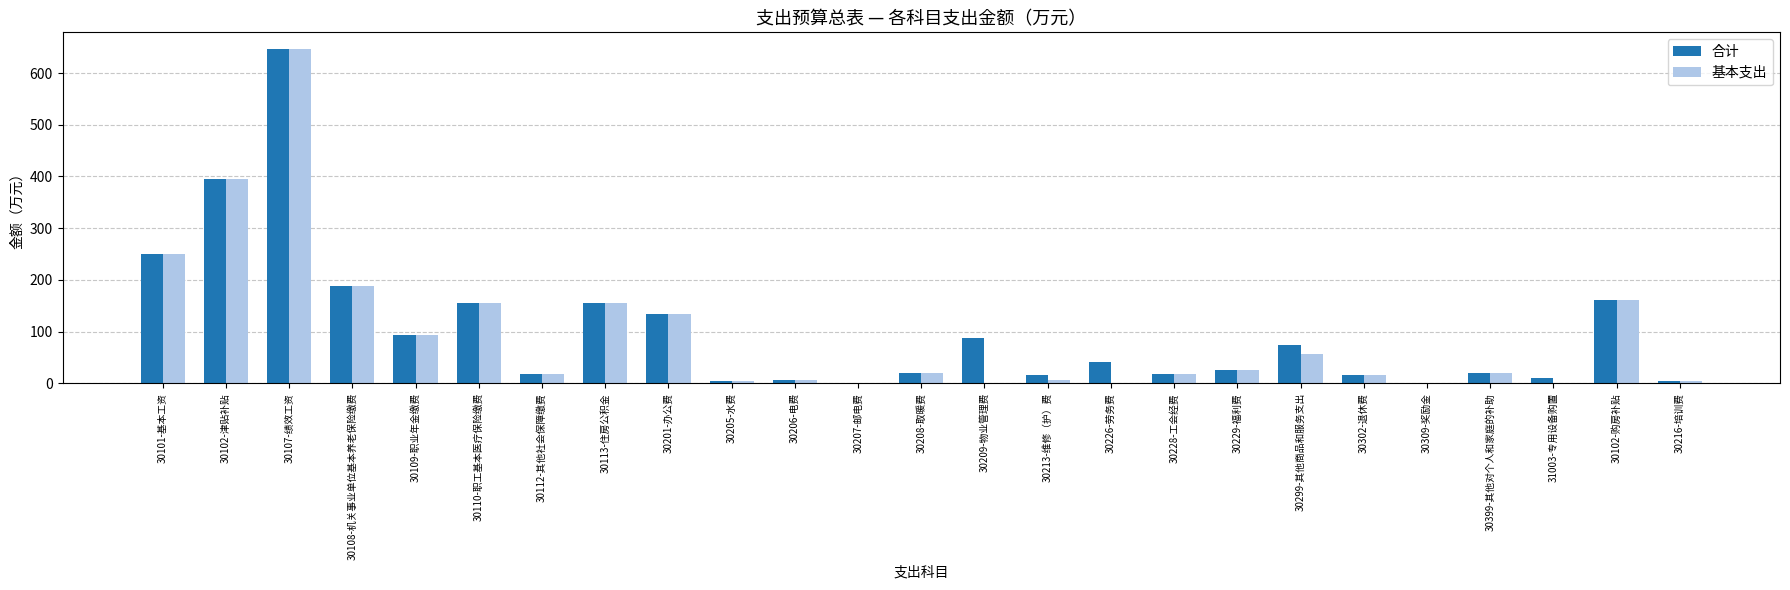

What is the approximate value of 合计 at 30399-其他对个人和家庭的补助?

20.1